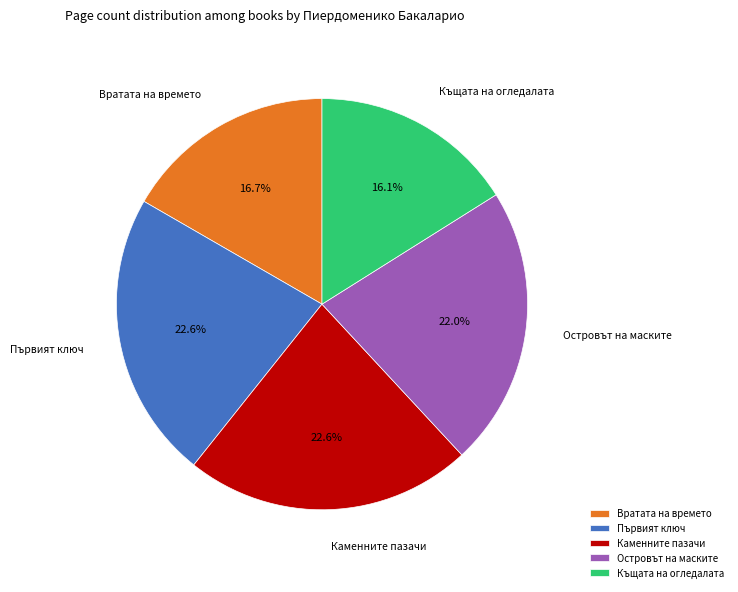

Which category has the smallest portion of the pie?

Къщата на огледалата